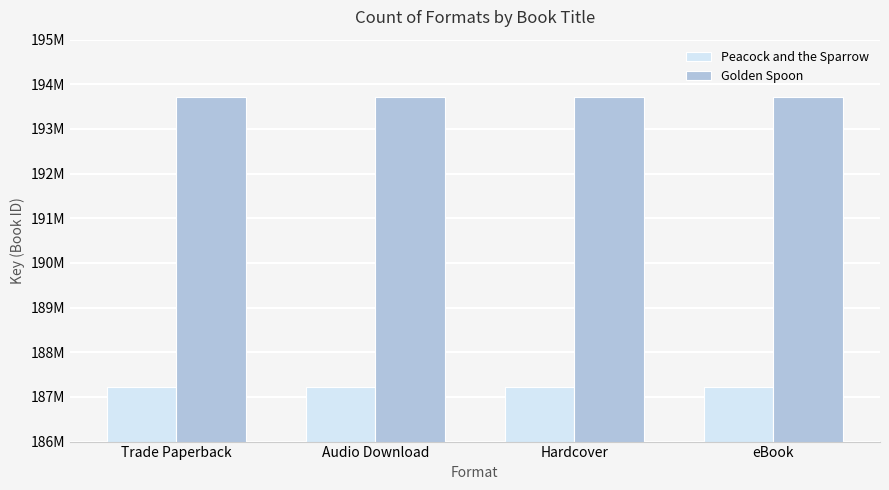

What is the average value of the Peacock and the Sparrow series?

187227222